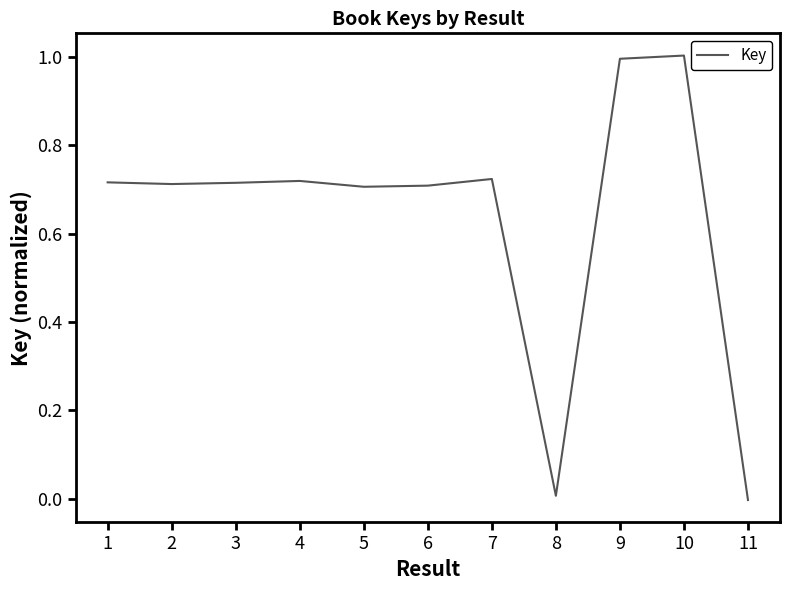

The value at 3 is 0.7. True or false?

True